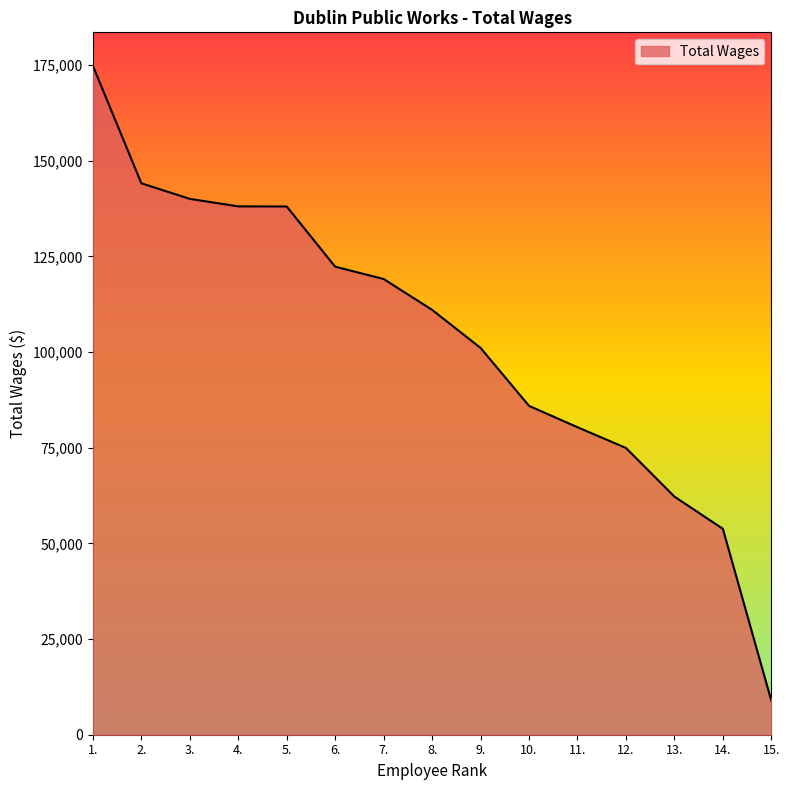

What is the sum of the values at 7. and 2.?

263218